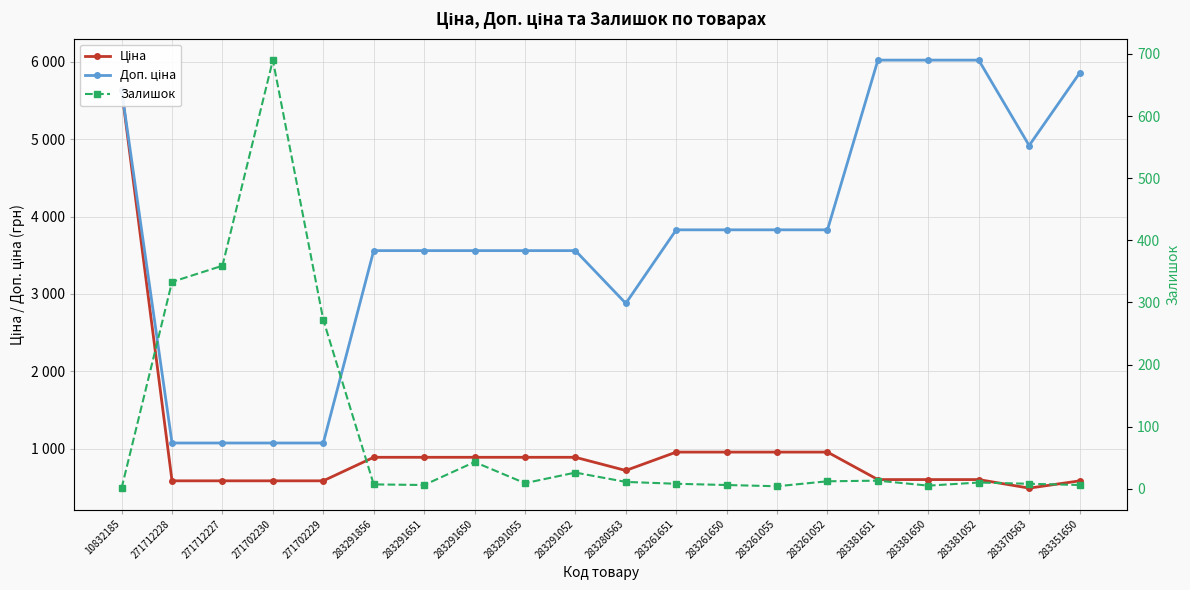

Which label corresponds to the smallest value in the chart?

10832185